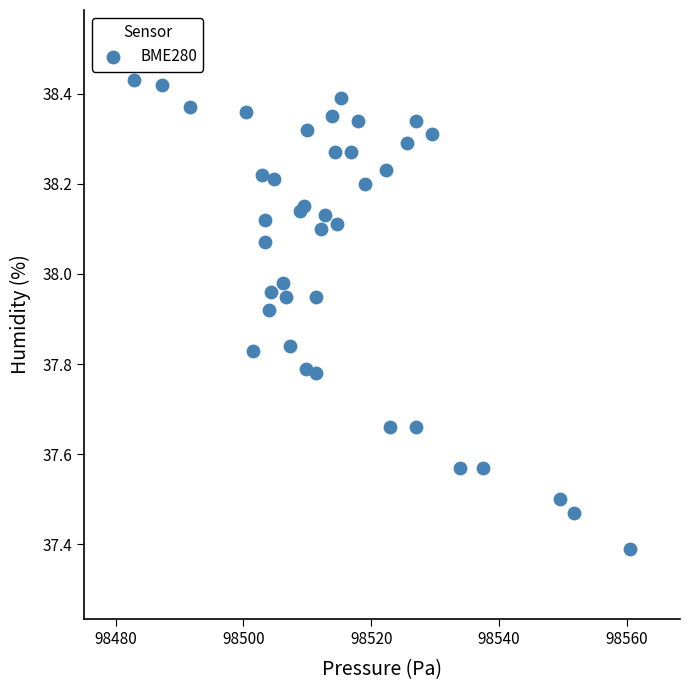

What Y value in the scatter plot is closest to 37?

37.4